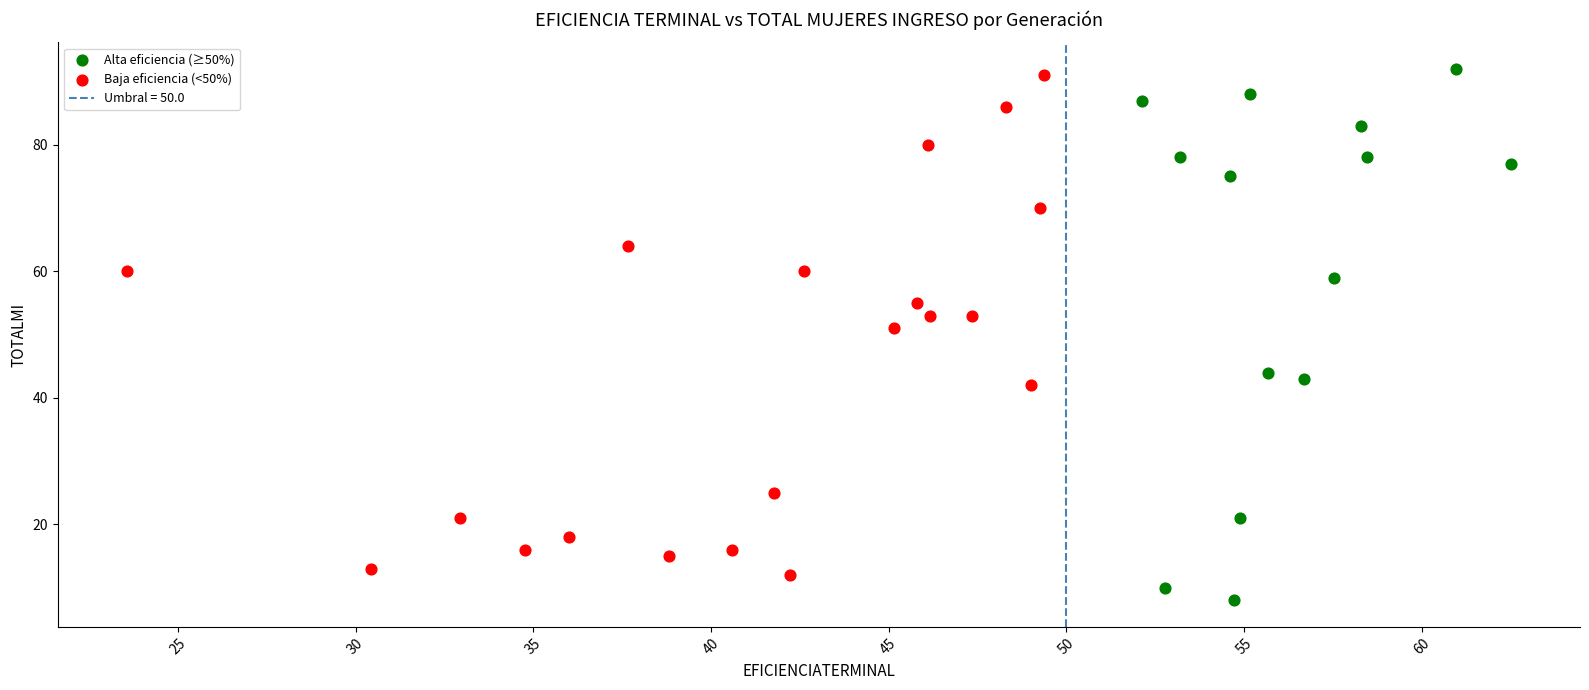

Which series reaches the minimum Y coordinate?

Alta eficiencia (≥50%)